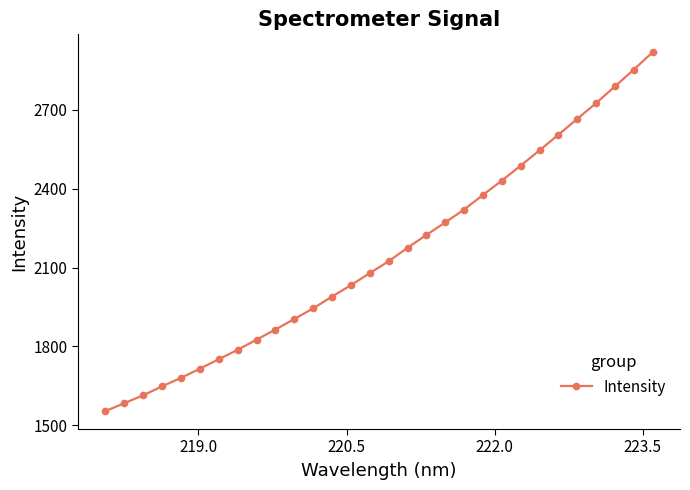

Reading right to left, list all the values displayed in this chart.

2918.6	2852.8	2788.8	2725.4	2665.3	2605.0	2545.7	2487.7	2430.6	2376.0	2320.6	2271.6	2223.9	2175.1	2123.9	2078.7	2033.0	1989.6	1944.8	1904.3	1864.4	1825.9	1787.1	1751.3	1715.6	1680.5	1648.3	1614.3	1584.4	1554.2